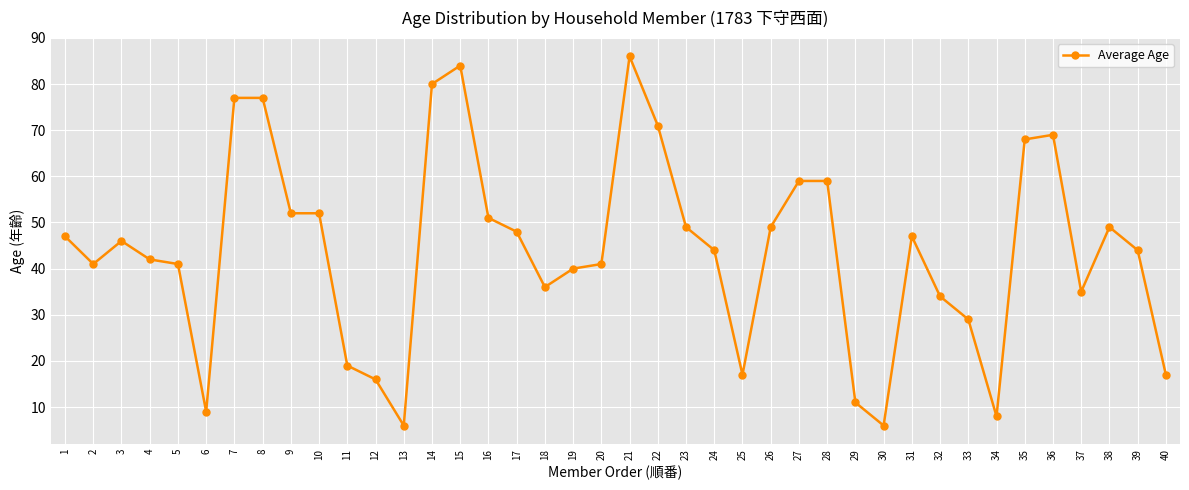

What is the value of the 36th point from the left?

69